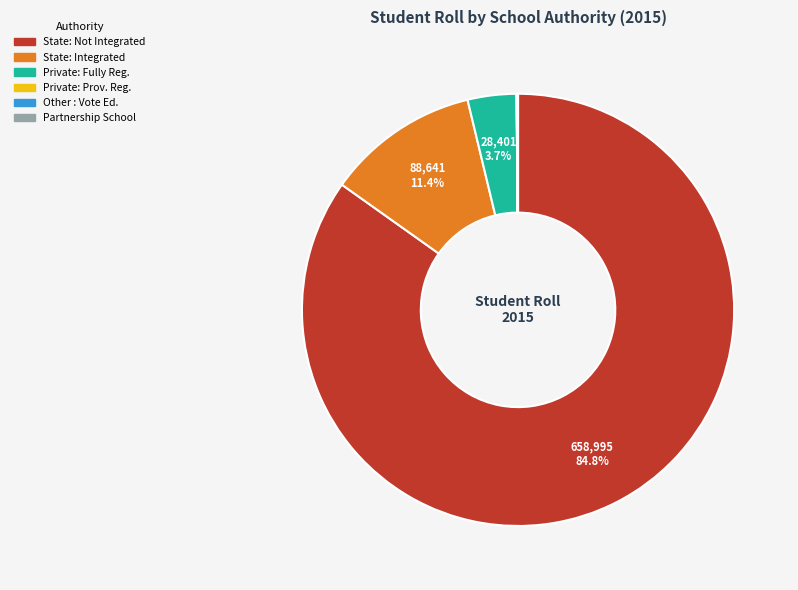

Which has a higher value, State: Integrated or State: Not Integrated?

State: Not Integrated